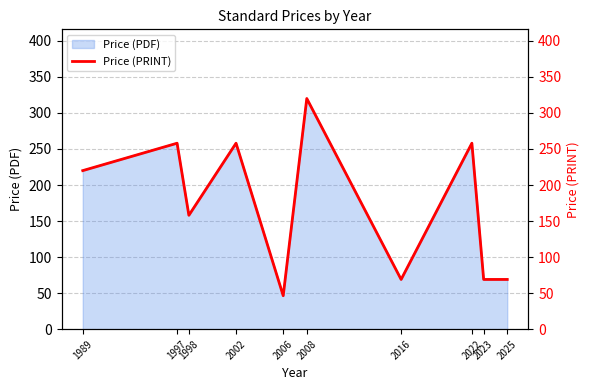

Which label corresponds to the smallest value in the chart?

2006